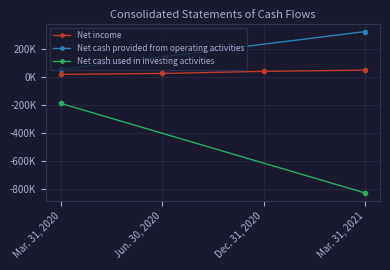

At which label is Net income closest to 31868?

Dec. 31, 2020